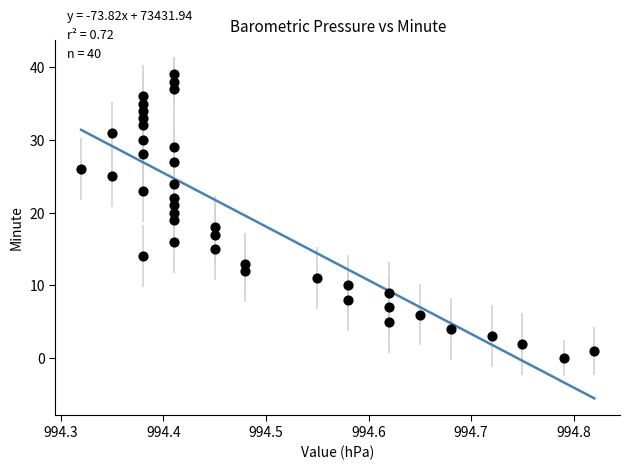

What is the range of Y values (max minus min)?

39